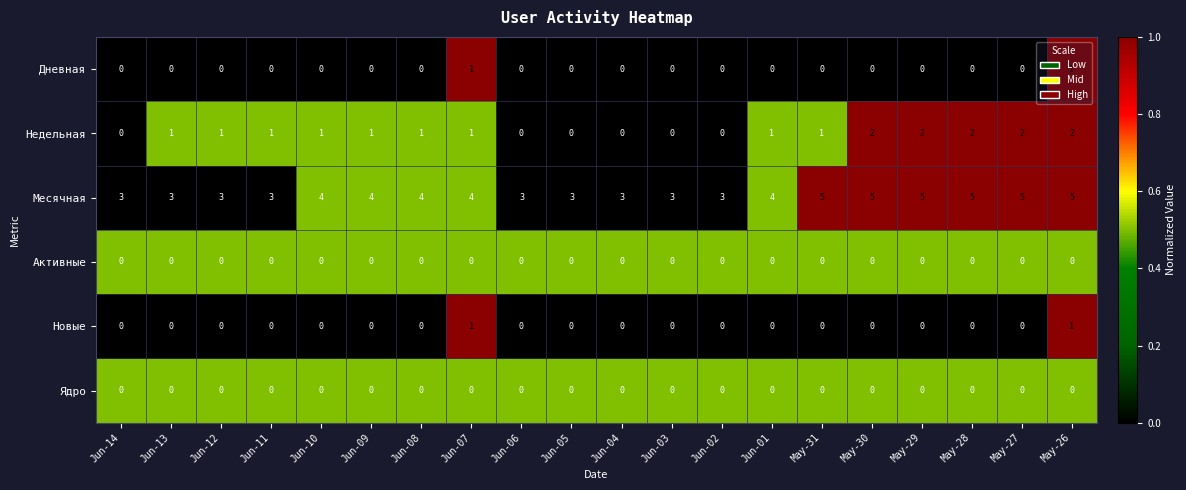

The value of Месячная at Jun-04 is 2. True or false?

False